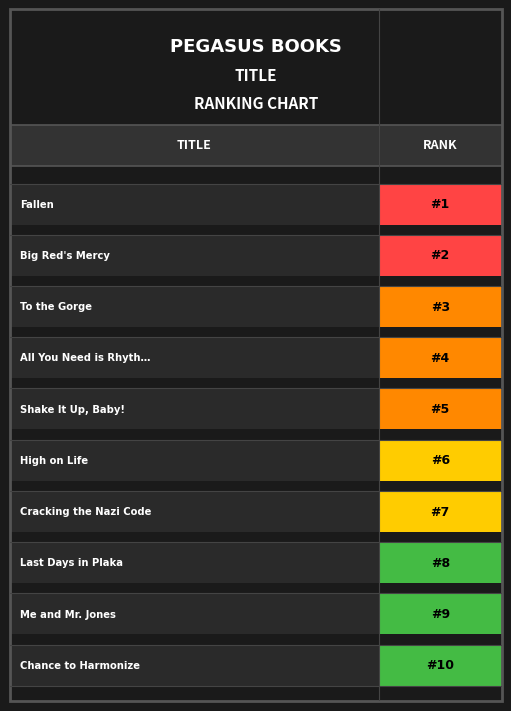

What position from the left is Me and Mr. Jones?

9